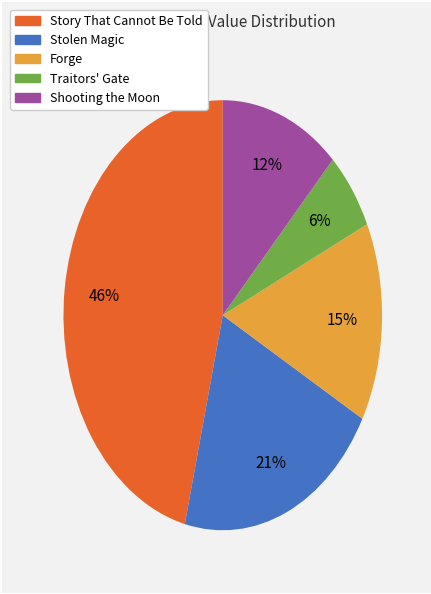

To the nearest percent, what portion does Shooting the Moon represent?

12%